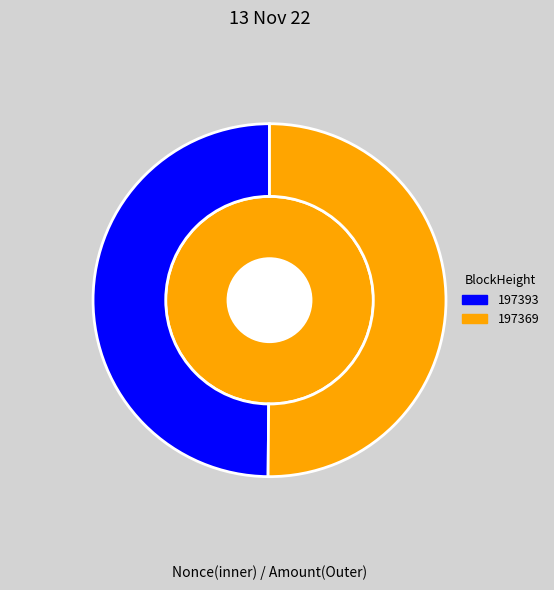

Is it true that 197369 is 45% of the pie?

False